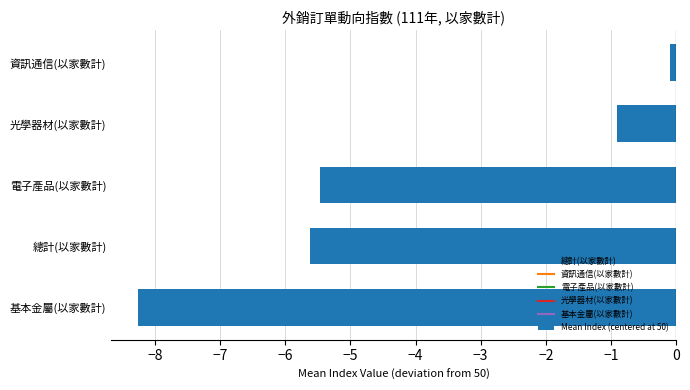

Which category has the lowest value across all series?

基本金屬(以家數計)